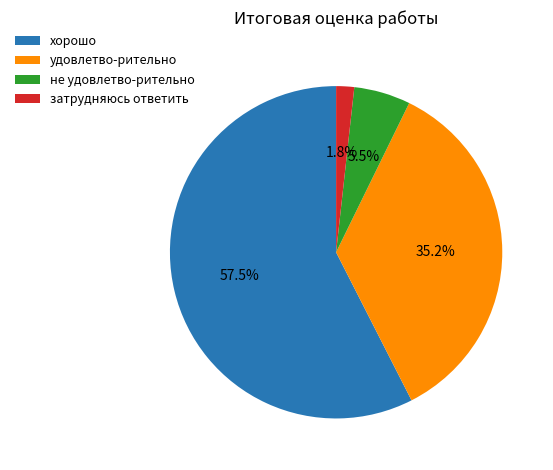

Which category has the biggest portion of the pie?

хорошо